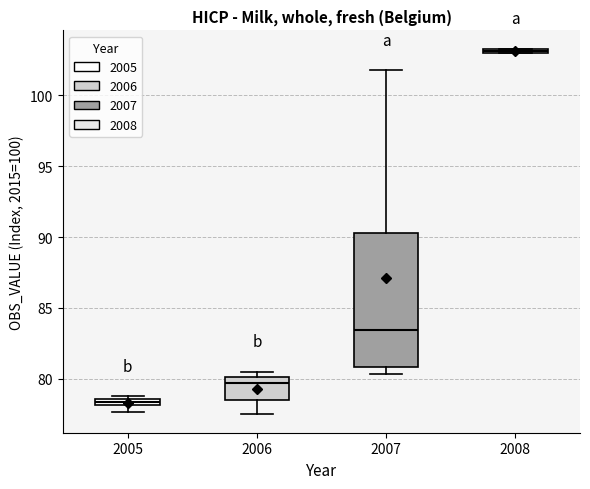

Where is the upper edge of the box at x = 2008 on the y-axis? The values are not printed on the chart, so give them approximately, as read against the axis.

103.5